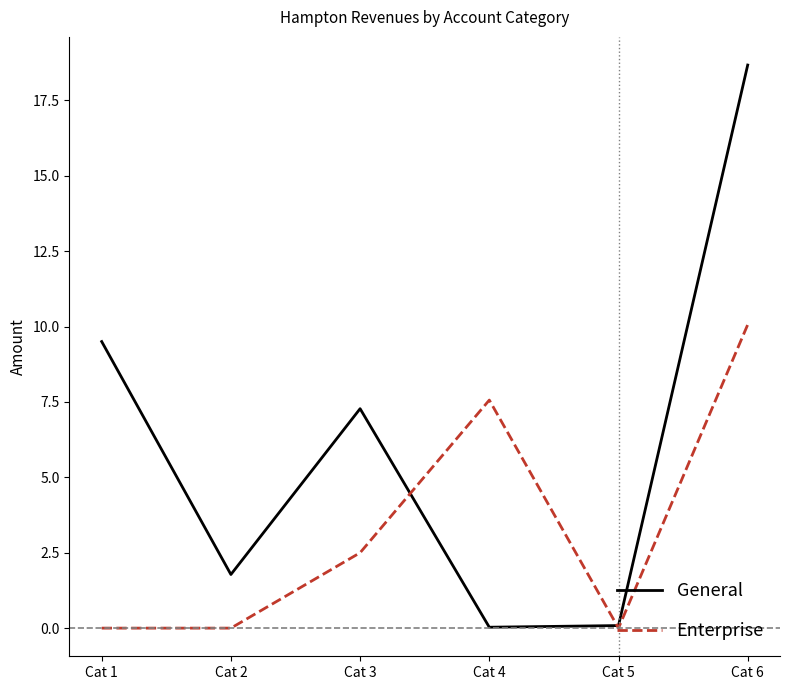

What is the average value of the Enterprise series?

3.4